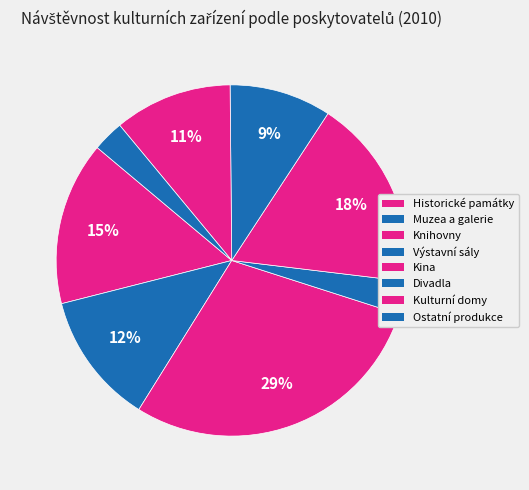

Count the number of slices in the pie.

8